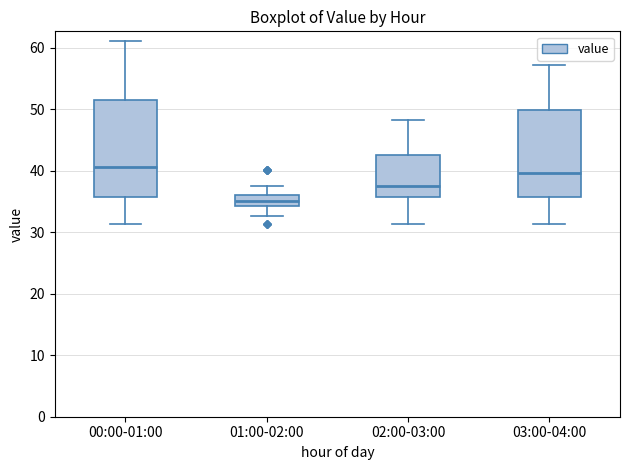

Where is the lower edge of the box for 00:00-01:00 on the y-axis? The values are not printed on the chart, so give them approximately, as read against the axis.

36